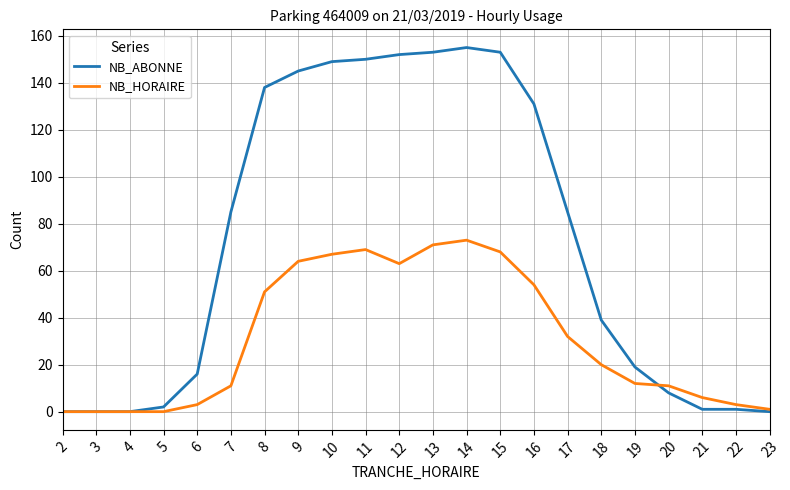

What is the greatest value displayed?

155